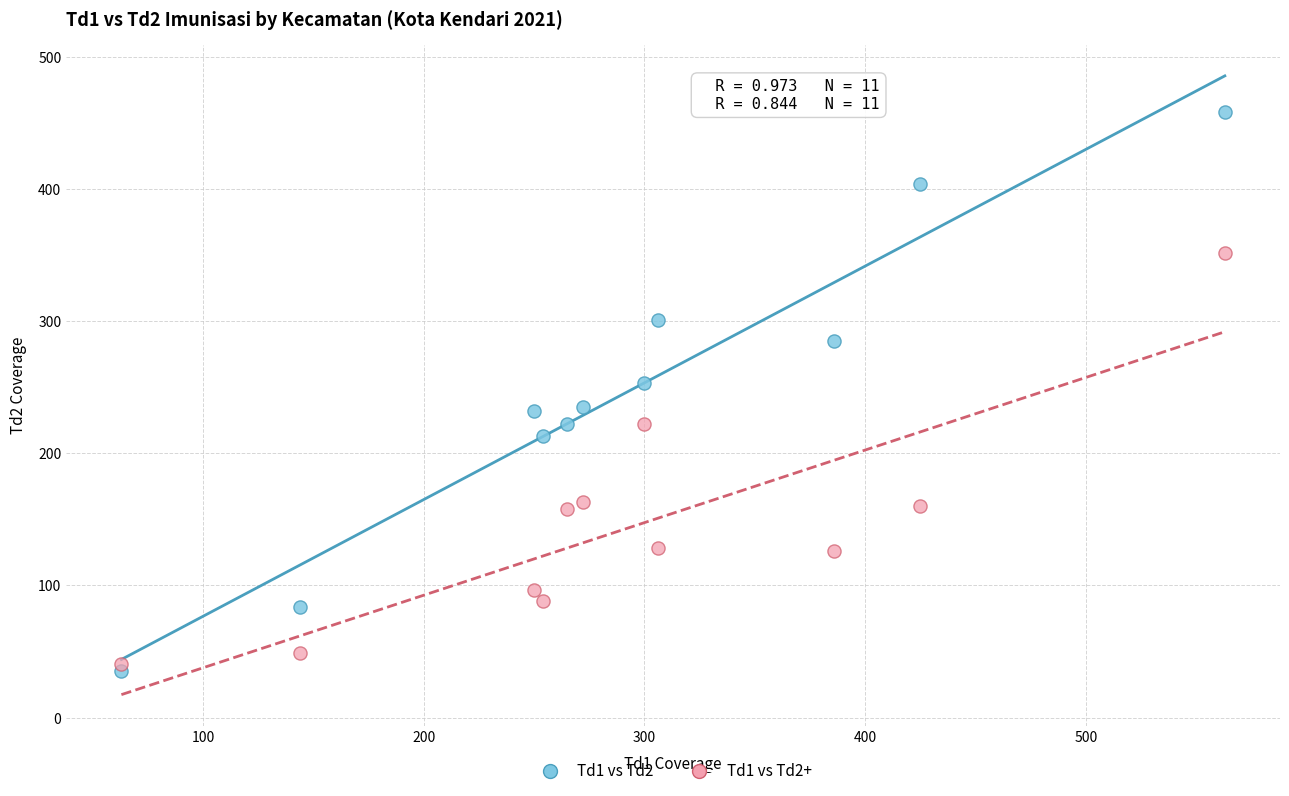

Which series has the widest spread of Y values?

Td1 vs Td2